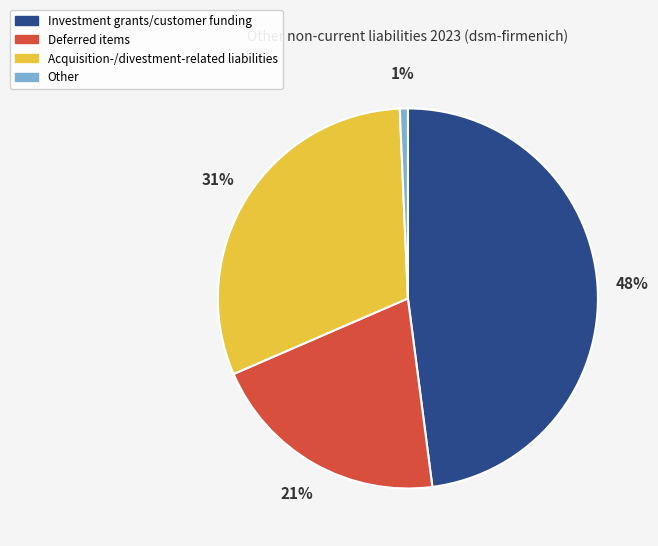

The Deferred items slice represents 15% of the pie. True or false?

False